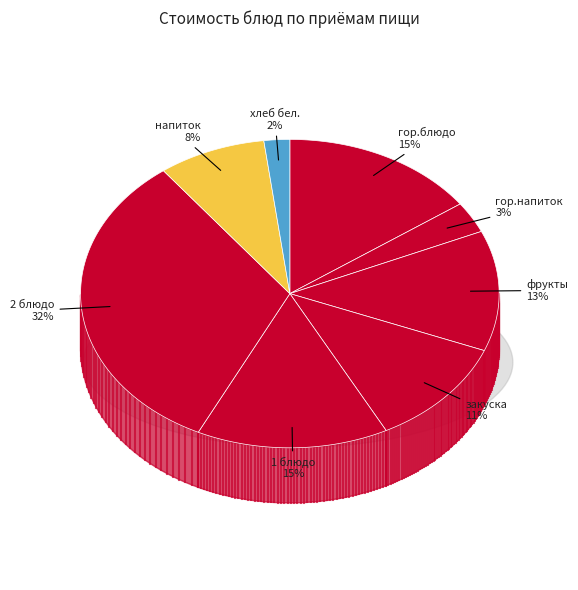

To the nearest percent, what is the combined percentage of гор.напиток and фрукты?

16%